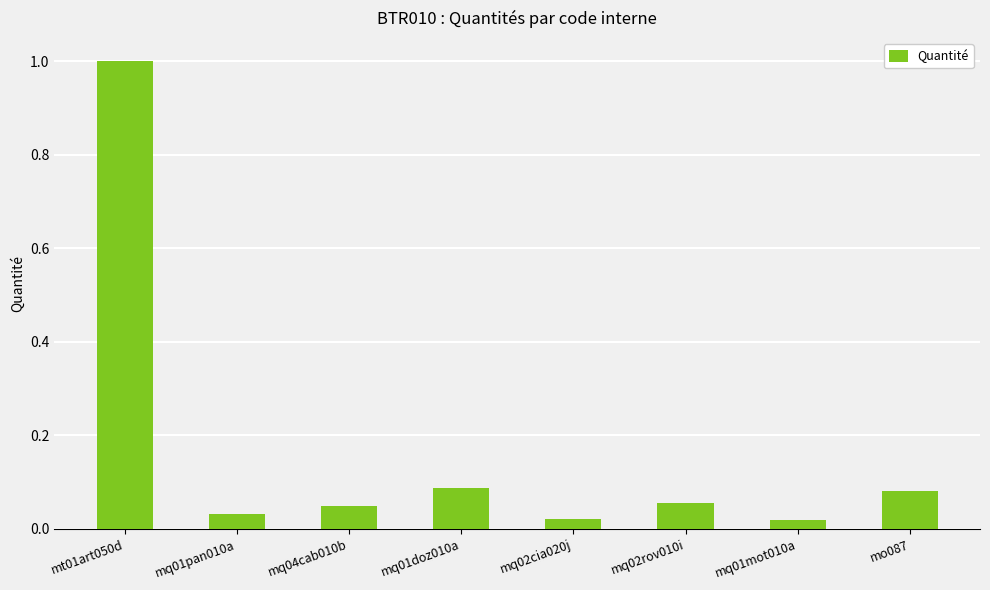

What is the label of the 1st bar from the left?

mt01art050d